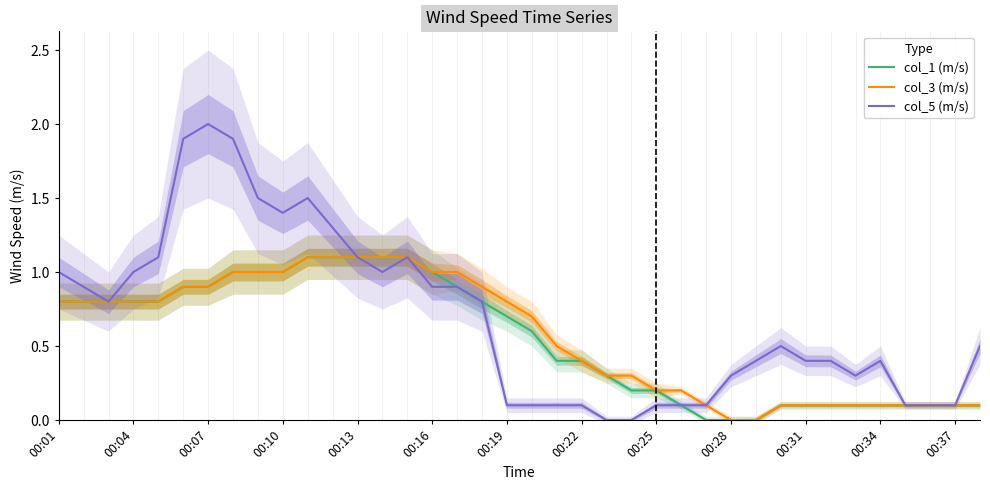

Is it true that col_3 (m/s) equals 1.3 at 00:01?

False